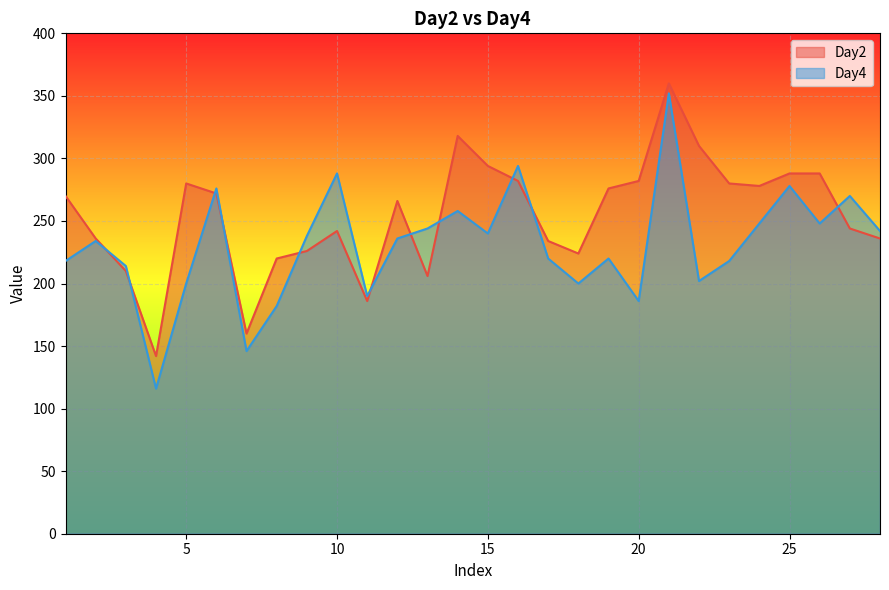

Is it true that Day2 equals 491 at 26?

False